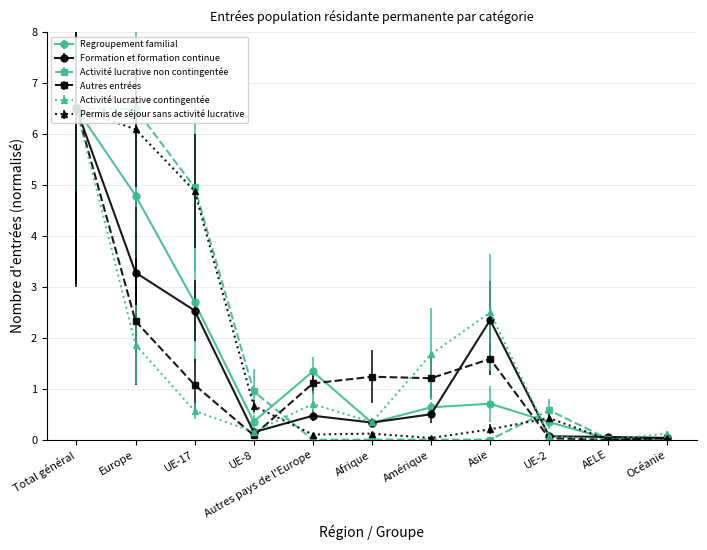

Which series changed the most between Afrique and UE-2?

Autres entrées